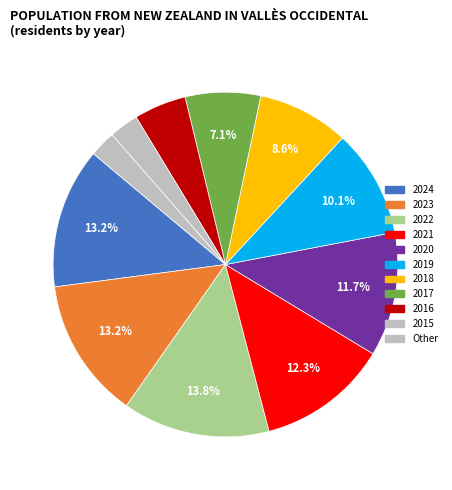

To the nearest percent, what is the combined percentage of 2023 and 2018?

22%